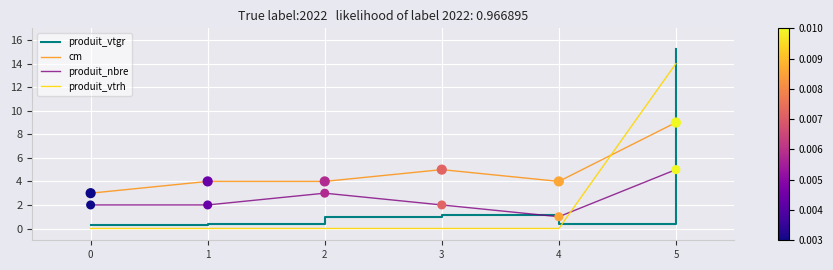

At which category is the sum across all series the highest?

5